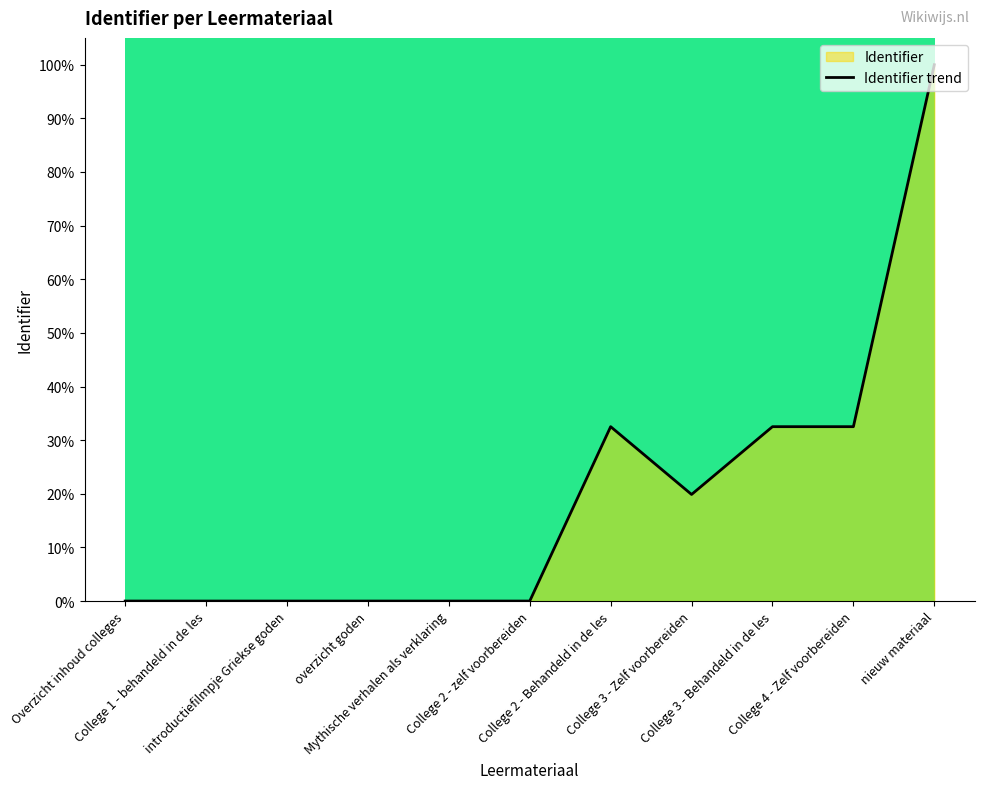

True or false: there are more than 1 points higher than both neighbors.

True